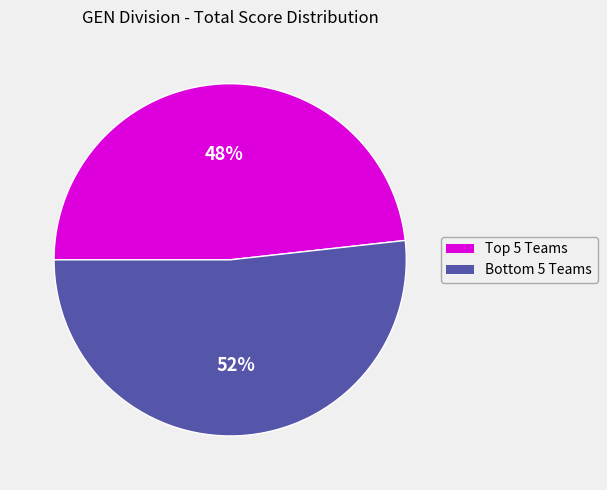

What is the majority slice?

Bottom 5 Teams